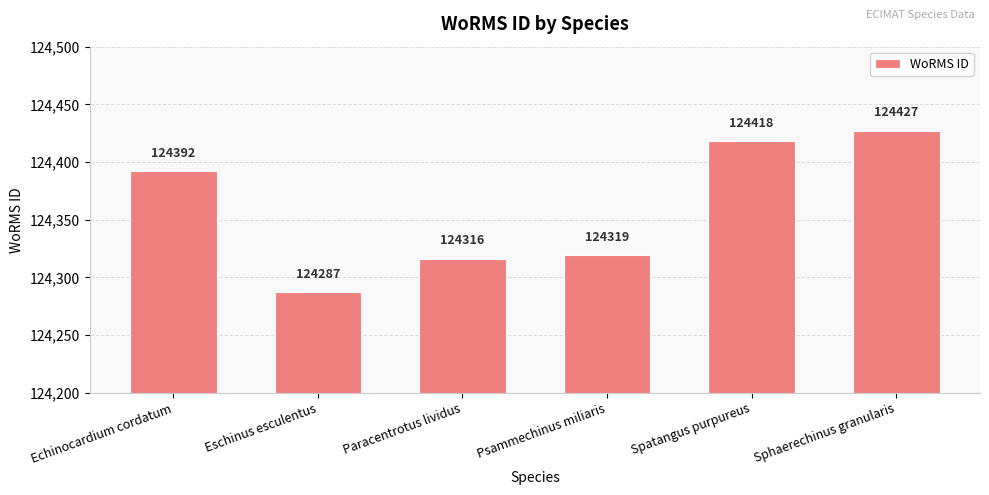

Approximately how many times larger is the value at Echinocardium cordatum compared to Paracentrotus lividus?

1.0